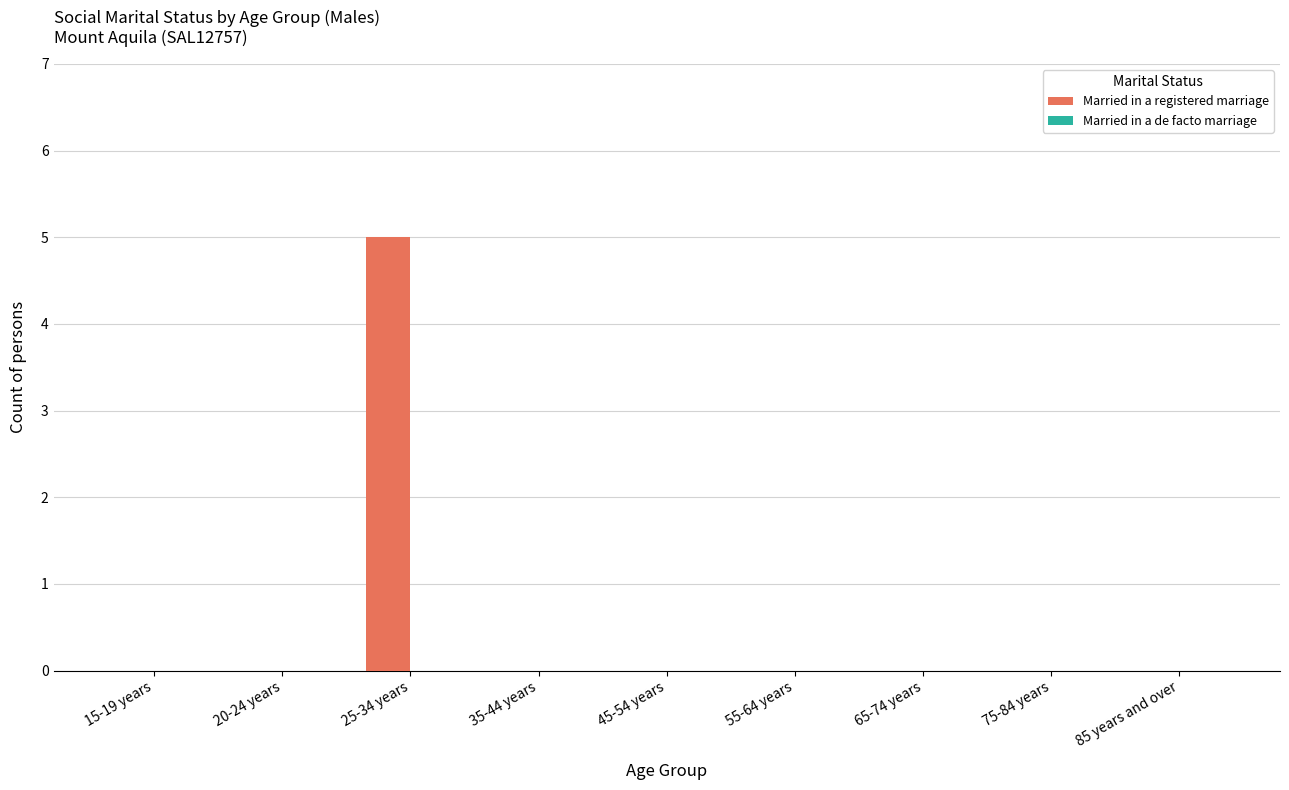

Is it true that the value at 25-34 years is 2?

False